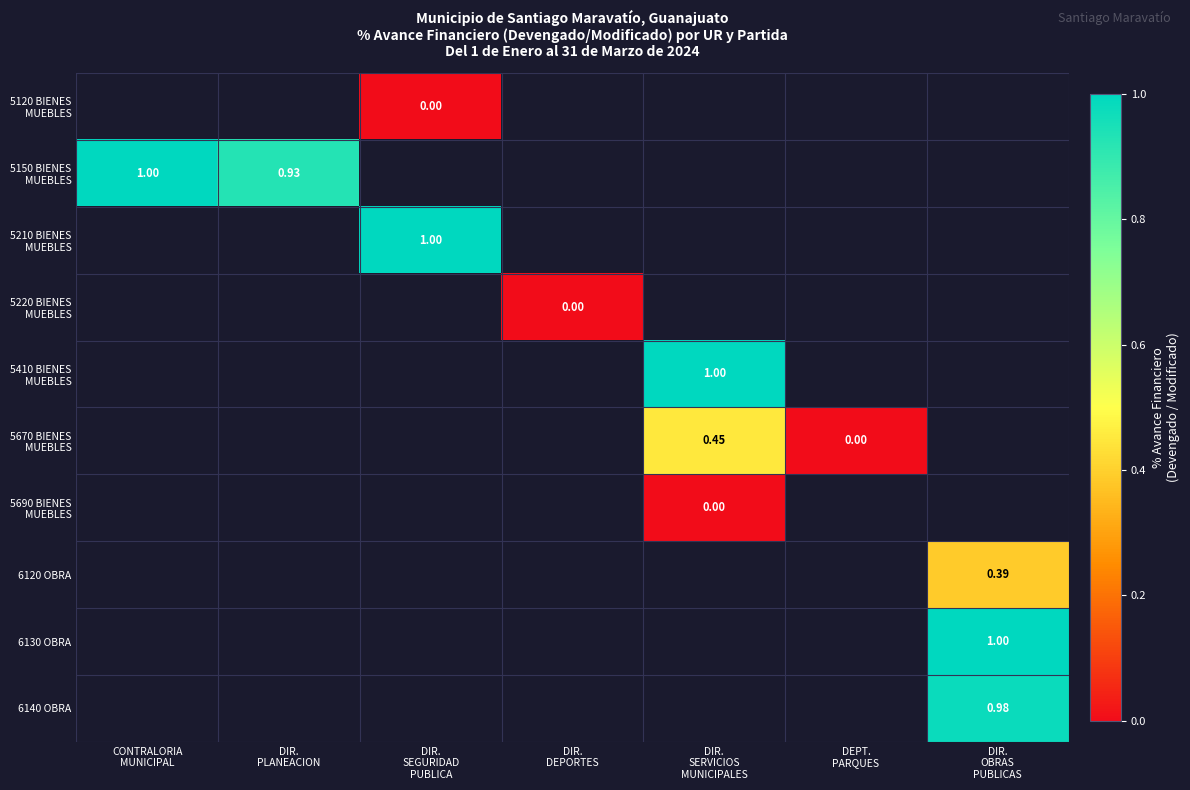

Count the number of data series in this chart.

10